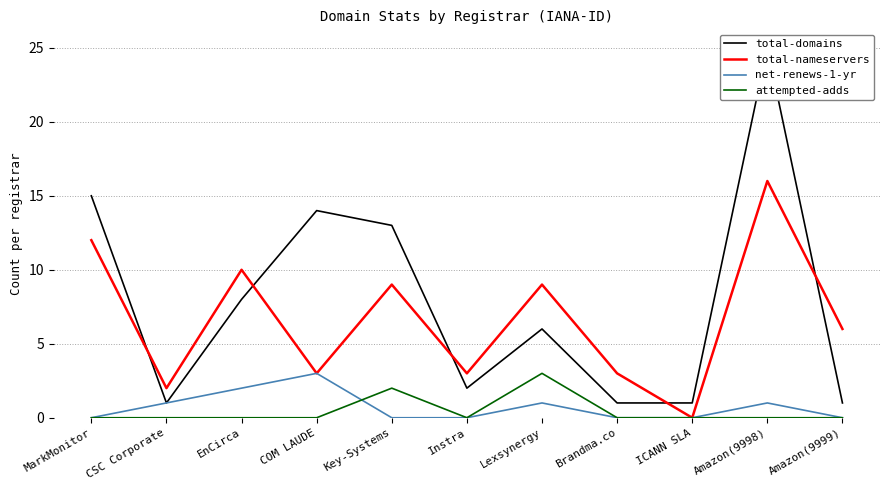

True or false: net-renews-1-yr and total-domains intersect in this chart.

False